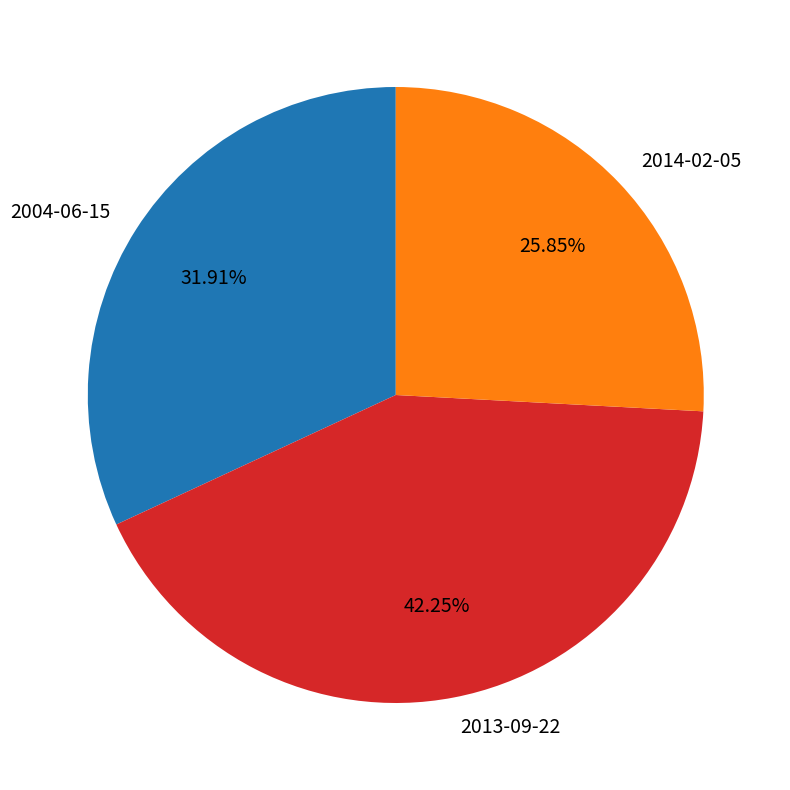

How many slices are in this pie chart?

3